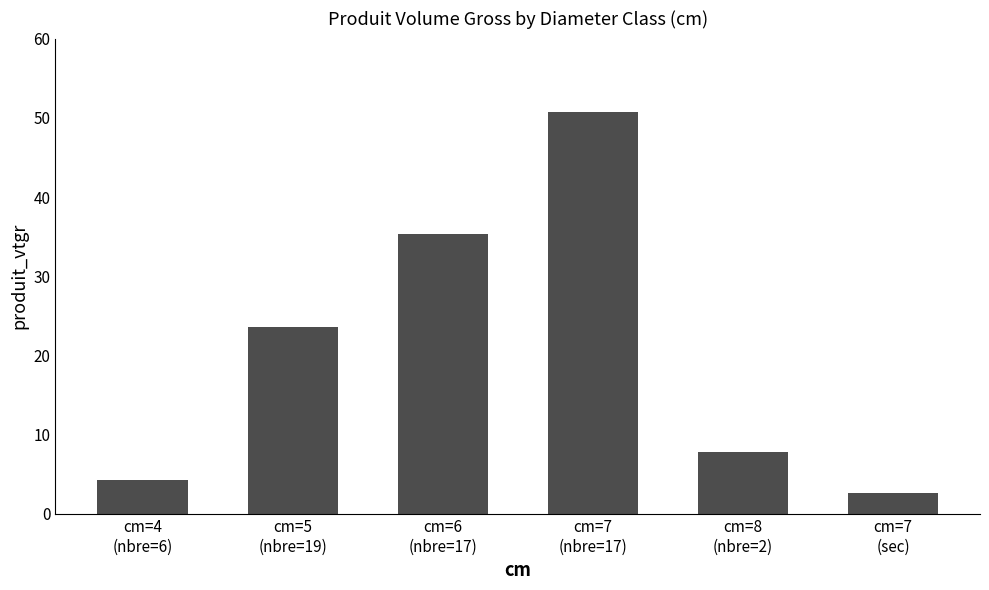

What is the label of the 3rd bar from the left?

cm=6
(nbre=17)